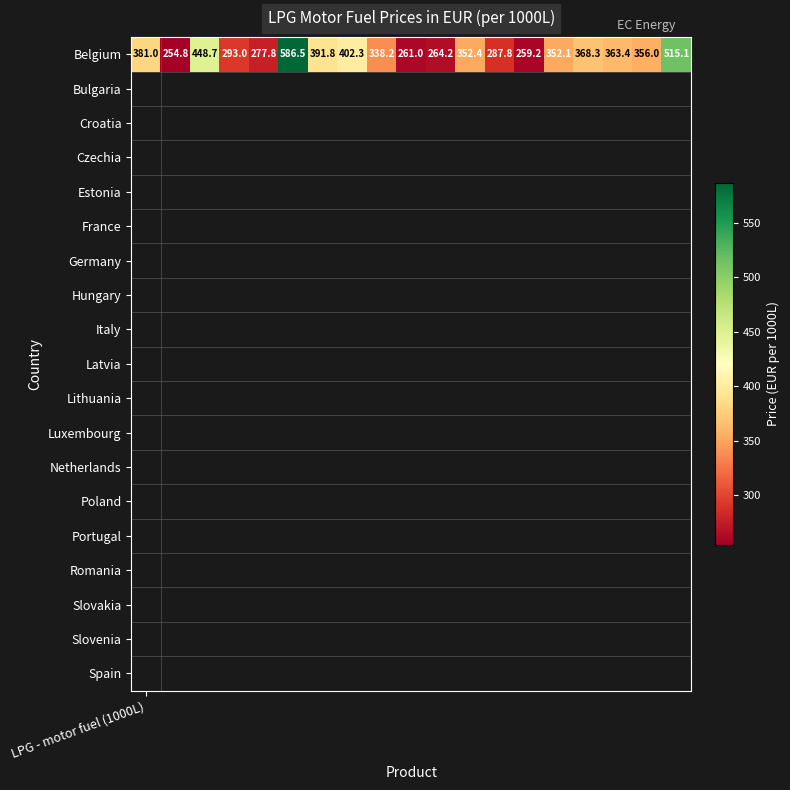

What is the sum of the values at 7 and 6?

794.1